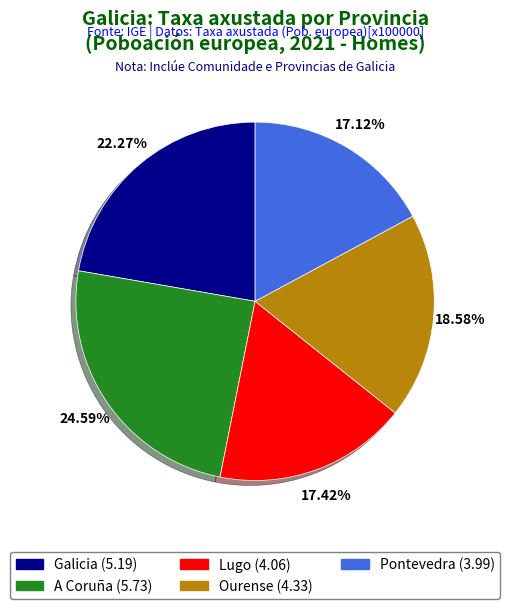

The Ourense slice represents 19% of the pie. True or false?

True